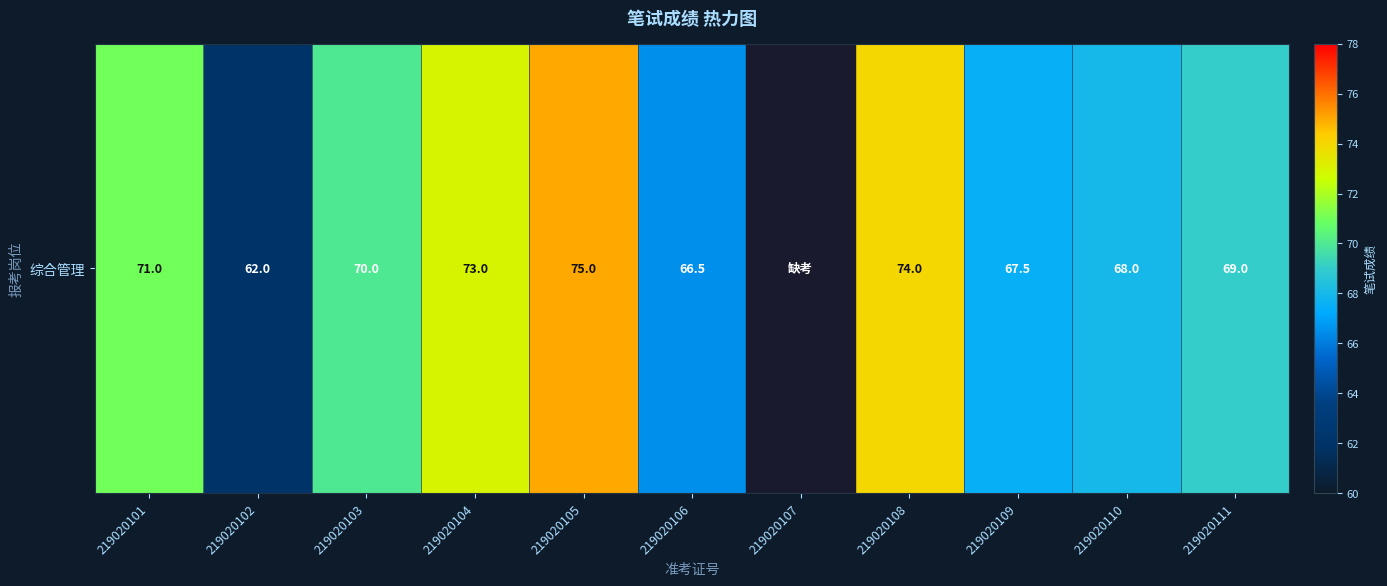

What is the difference between the maximum and minimum values?

75.0